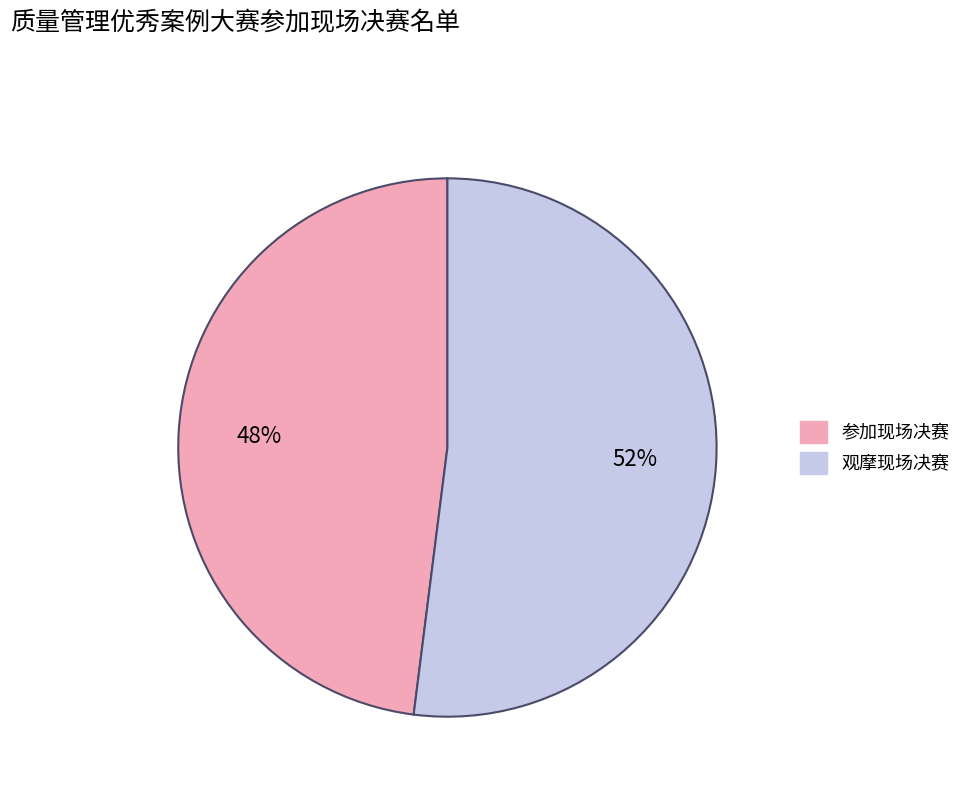

Which slice represents more than half of the pie?

观摩现场决赛